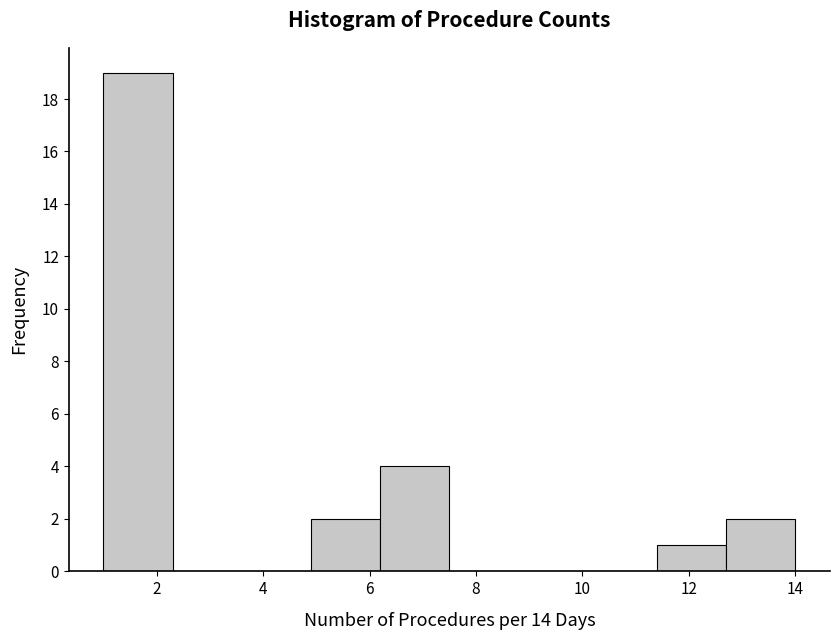

Reading left to right, transcribe this chart: for each bar, give the range it covers on the x-axis and its height. Neither the bar edges nor the heights are printed on the chart, so give them approximately, as read against the axes.

1.0 to 2.3: 19
2.3 to 3.6: 0
3.6 to 4.9: 0
4.9 to 6.2: 2
6.2 to 7.5: 4
7.5 to 8.8: 0
8.8 to 10.1: 0
10.1 to 11.4: 0
11.4 to 12.7: 1
12.7 to 14.0: 2